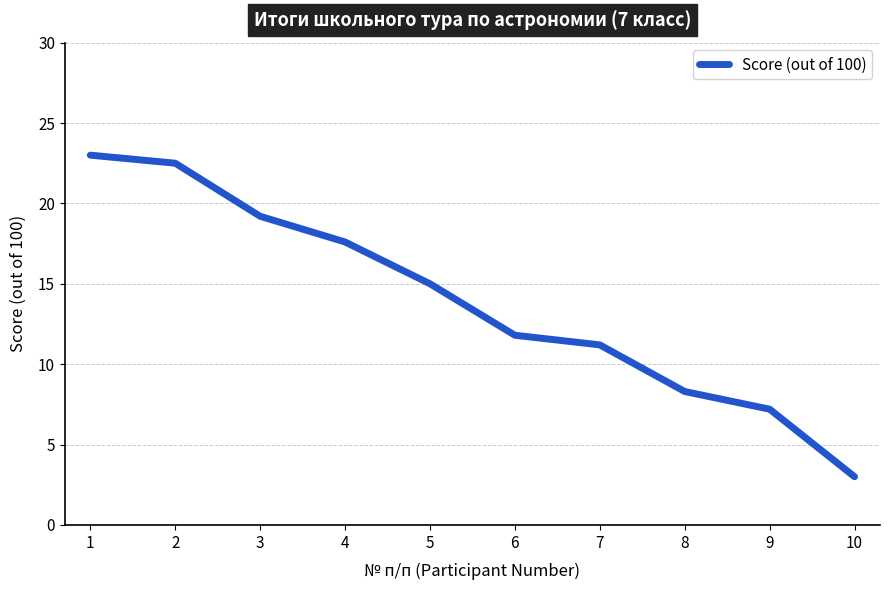

List the labels in order of value, smallest first.

10, 9, 8, 7, 6, 5, 4, 3, 2, 1